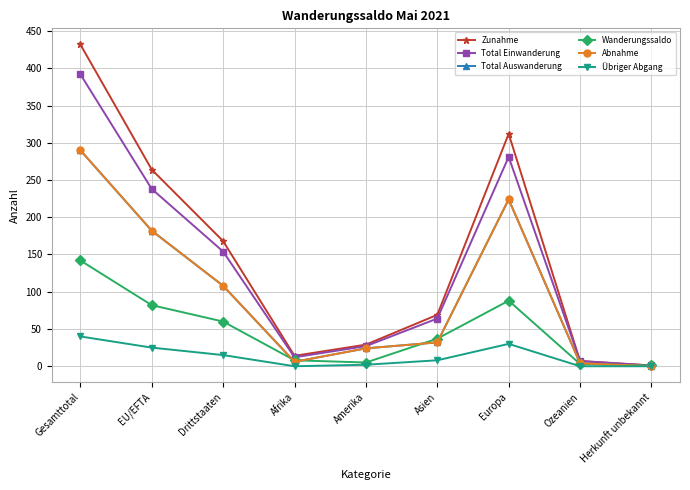

Does the chart display data point markers on the line(s)?

Yes